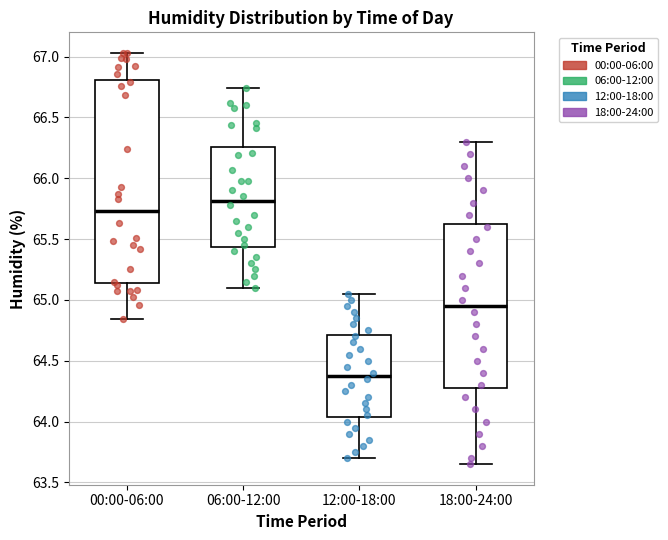

Which box's median line is the lowest?

12:00-18:00